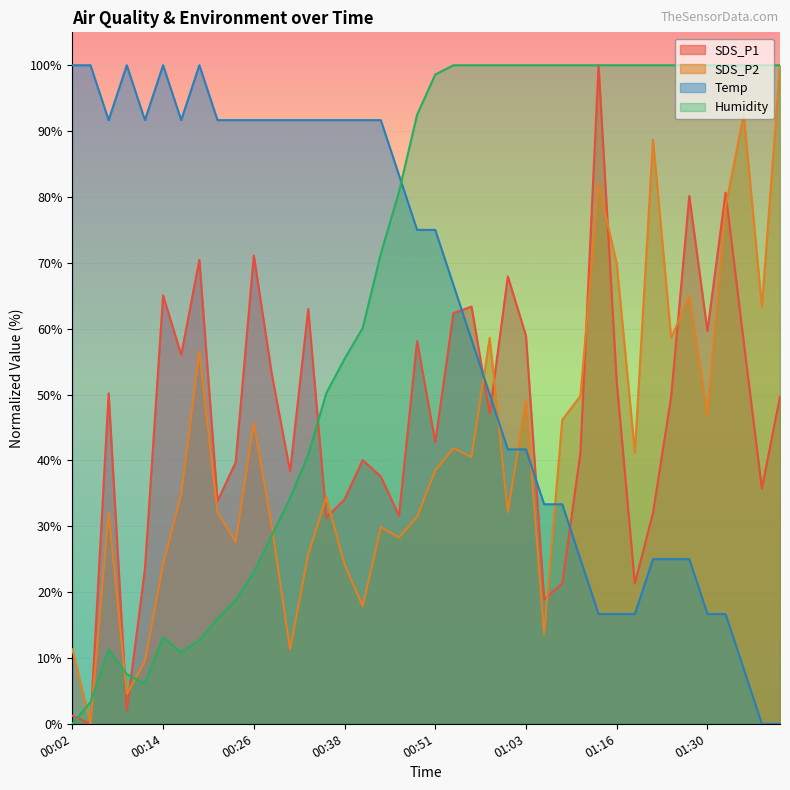

True or false: SDS_P2 has more than 1 interior local peaks.

True